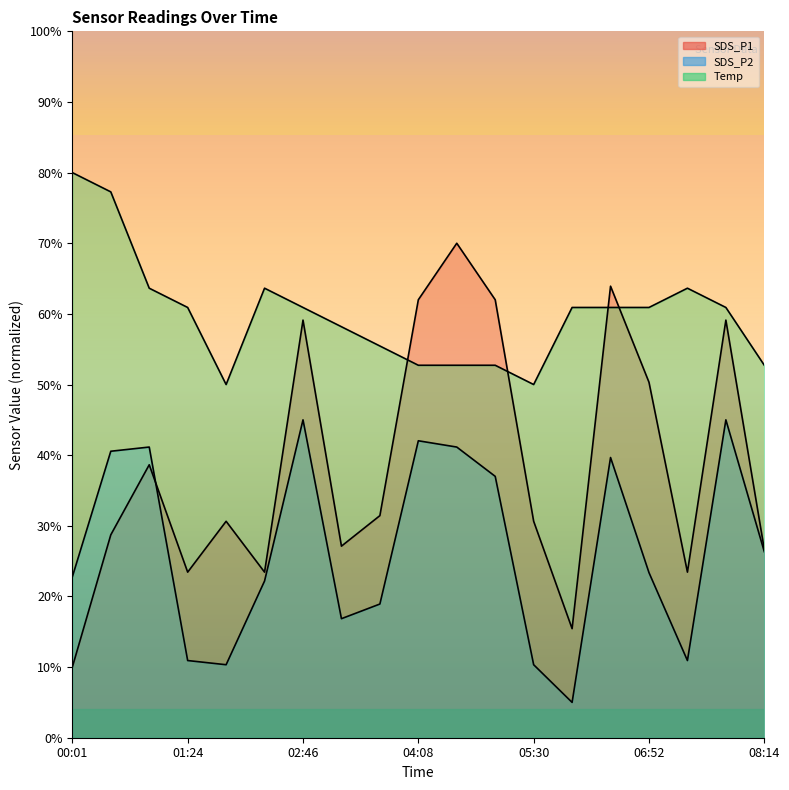

Which has a higher value, 03:40 or 08:14?

03:40